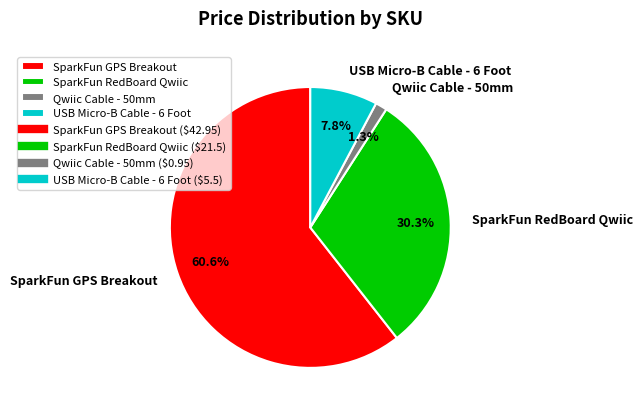

Does any single category account for the majority?

Yes